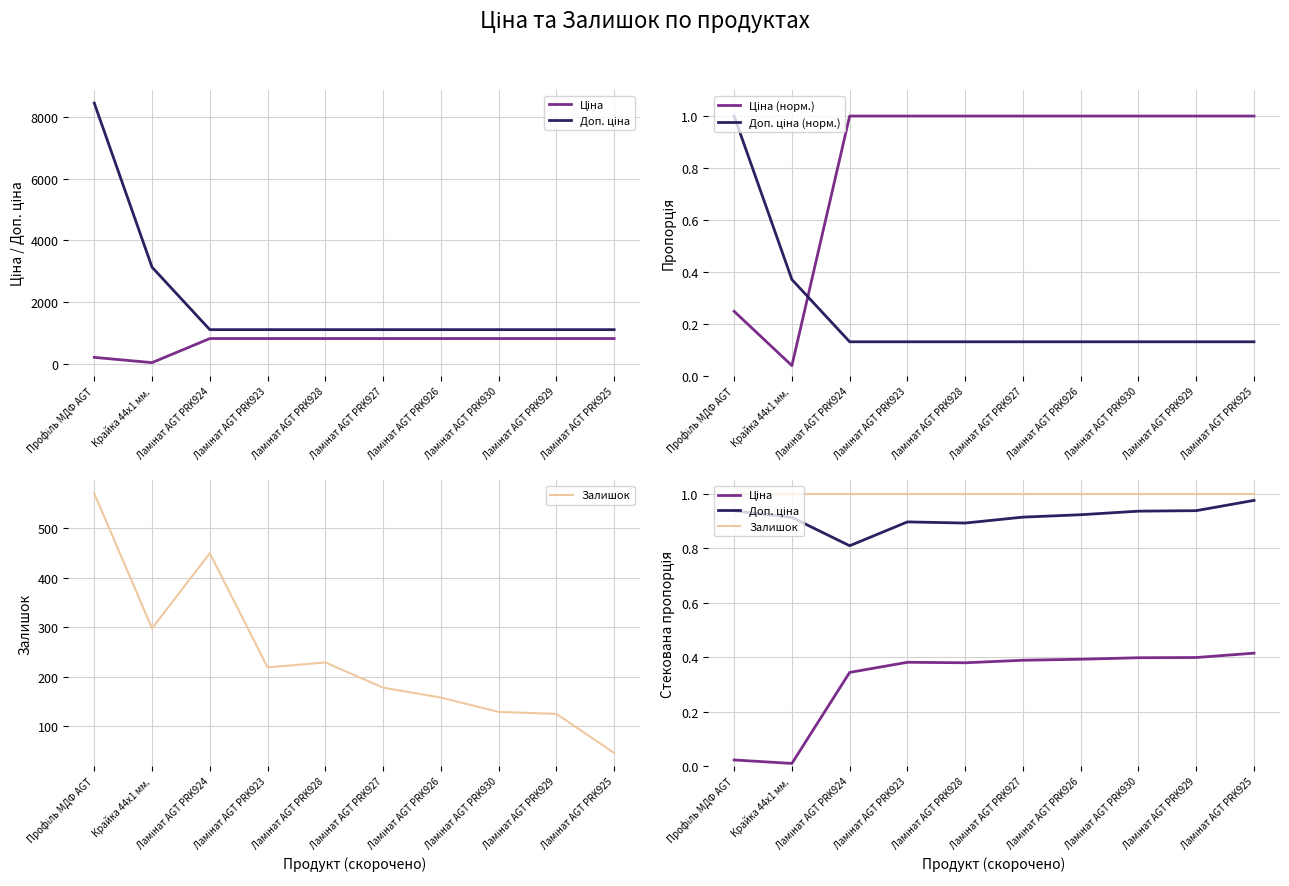

In Ціна (норм.), how many points are lower than both neighbors (excluding endpoints)?

1